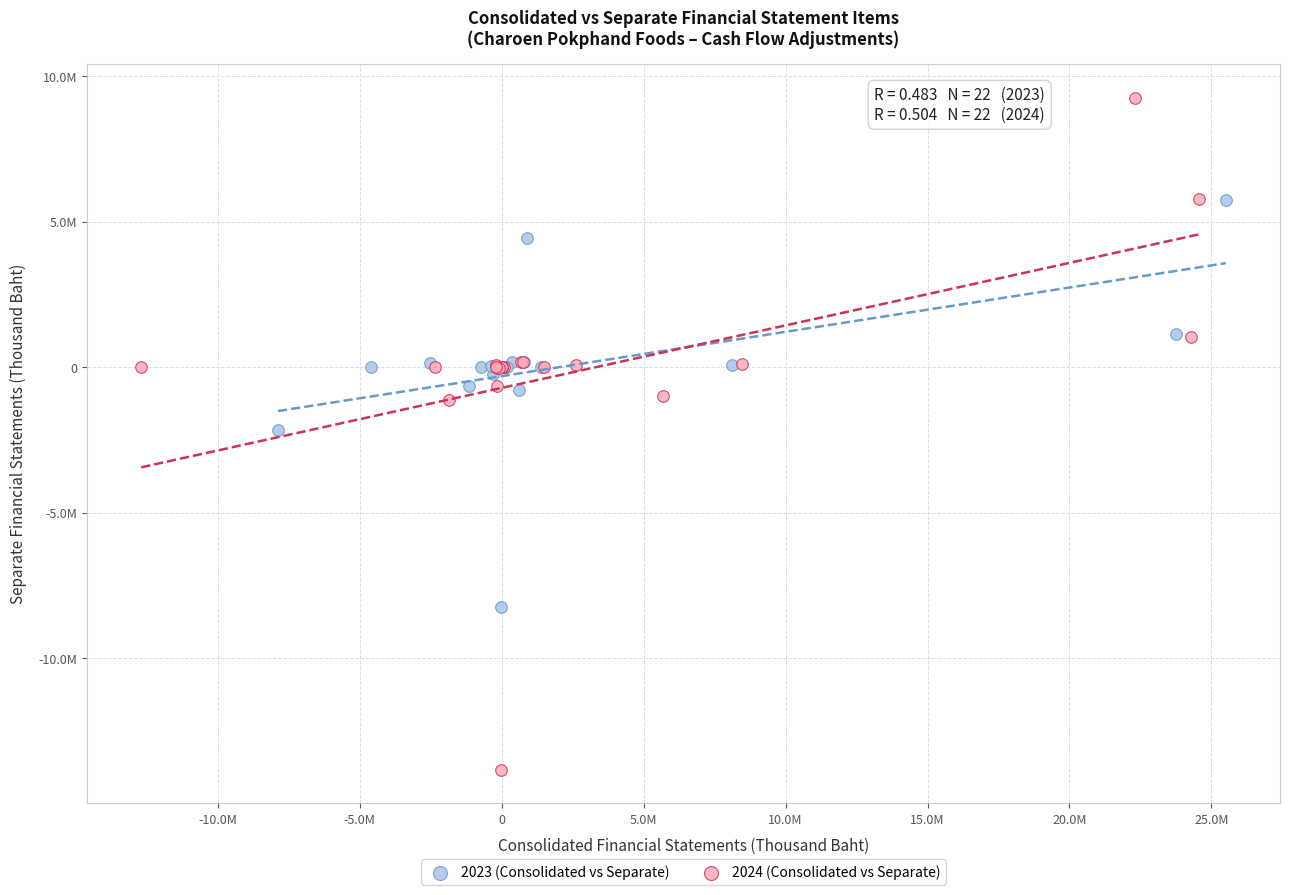

Which series reaches the maximum Y coordinate?

2024 (Consolidated vs Separate)